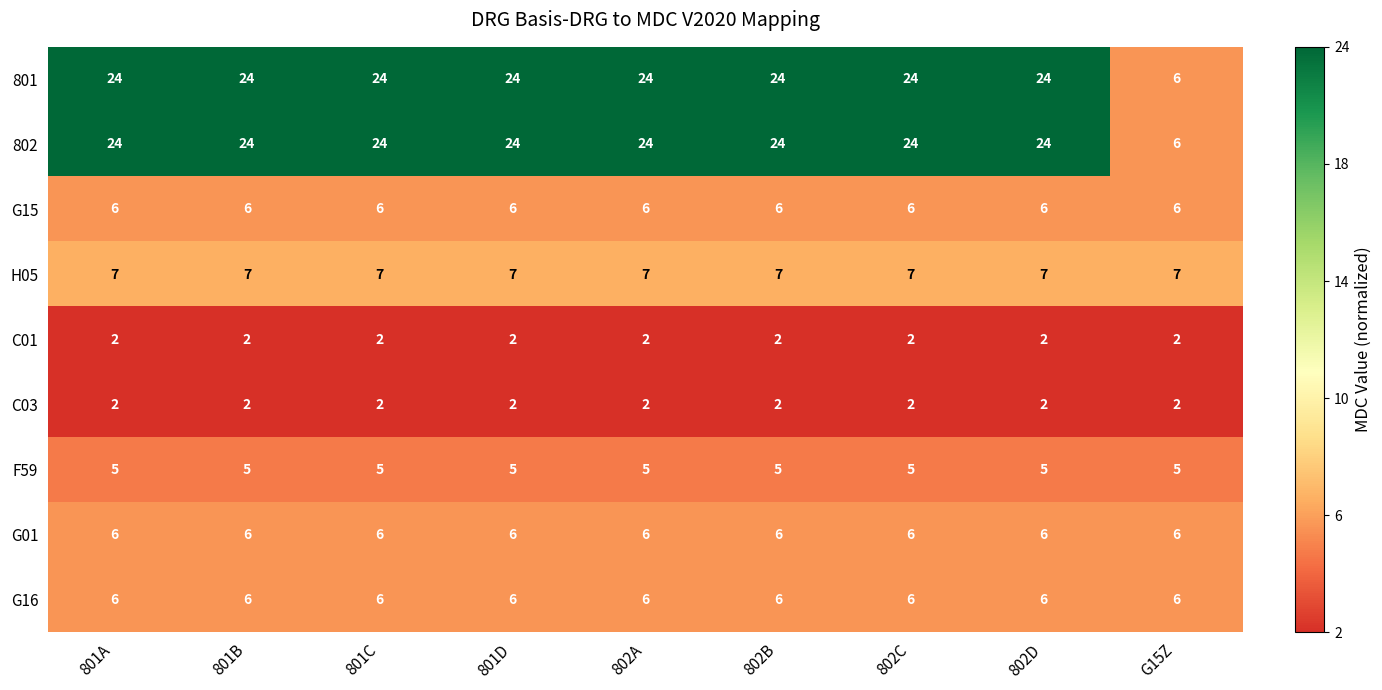

Read the G16 value at 802A.

6